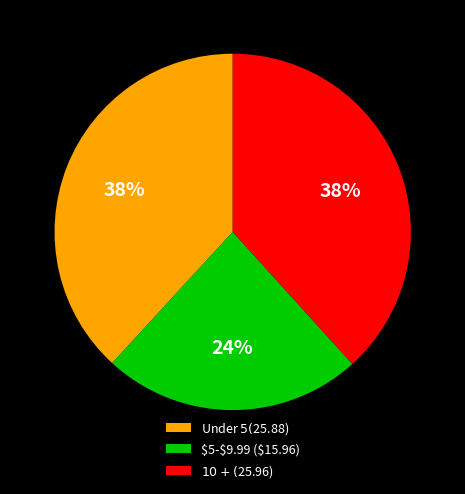

Is there a majority slice in this chart?

No